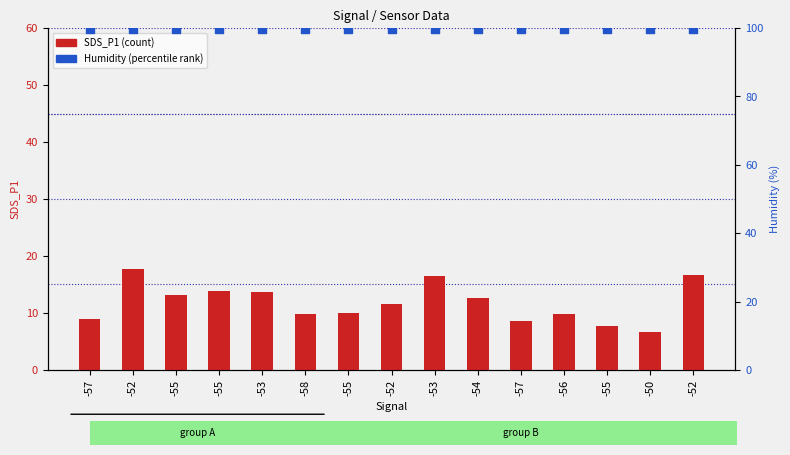

Which series has the largest total across all categories?

Humidity (percentile)